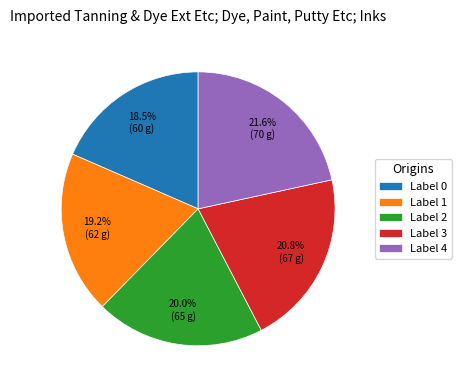

Which has a higher value, Label 3 or Label 2?

Label 3